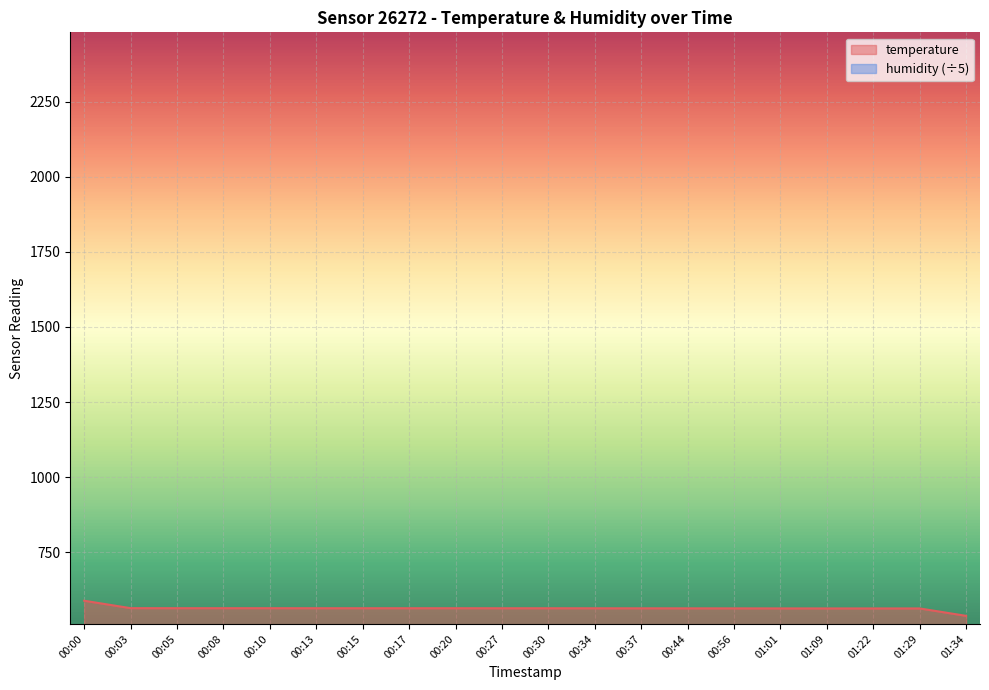

What is the maximum value for humidity?

486.4